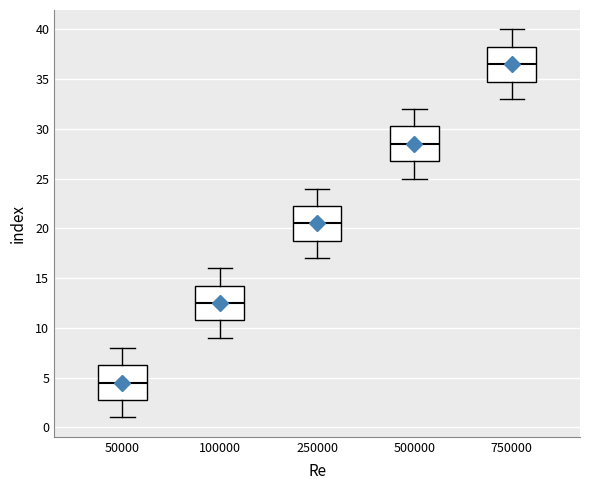

Which box has the highest median line?

750000